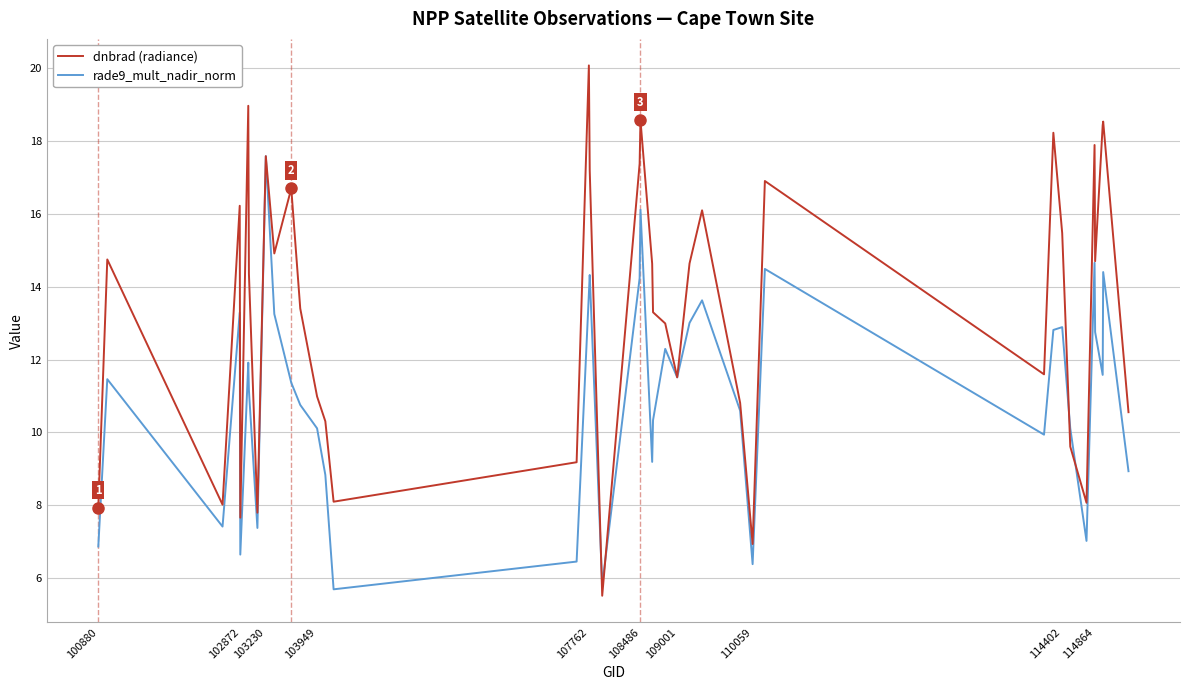

What is the sum of all dnbrad (radiance) values?

536.6